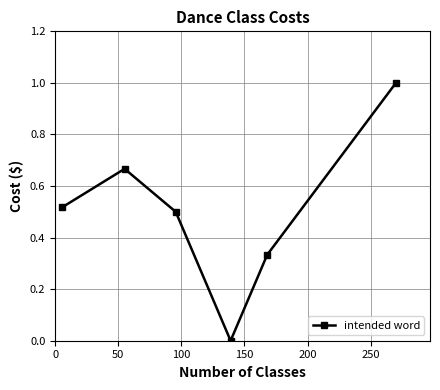

What is the maximum value shown in the chart?

1.0